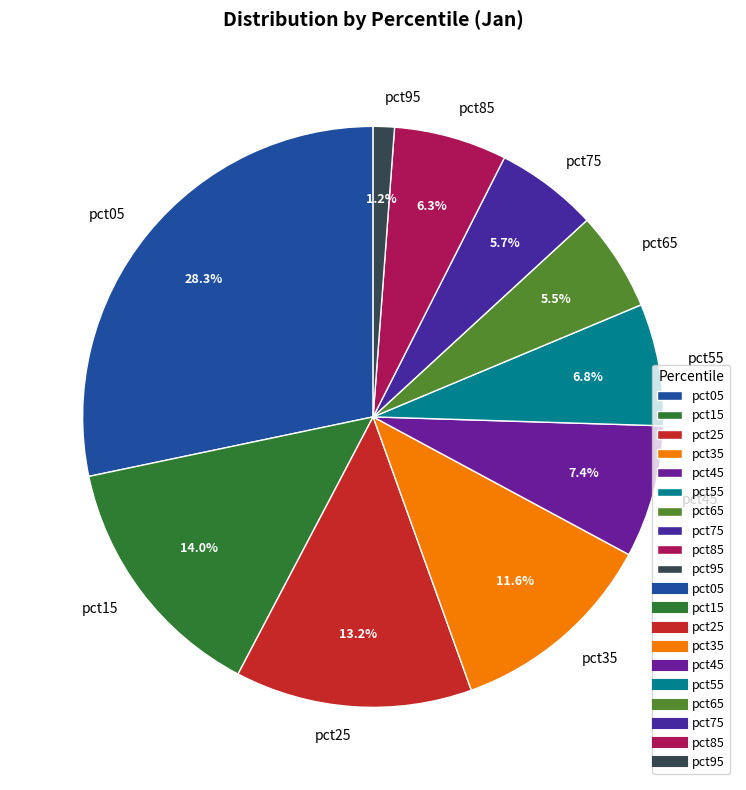

The pct35 slice represents 18% of the pie. True or false?

False